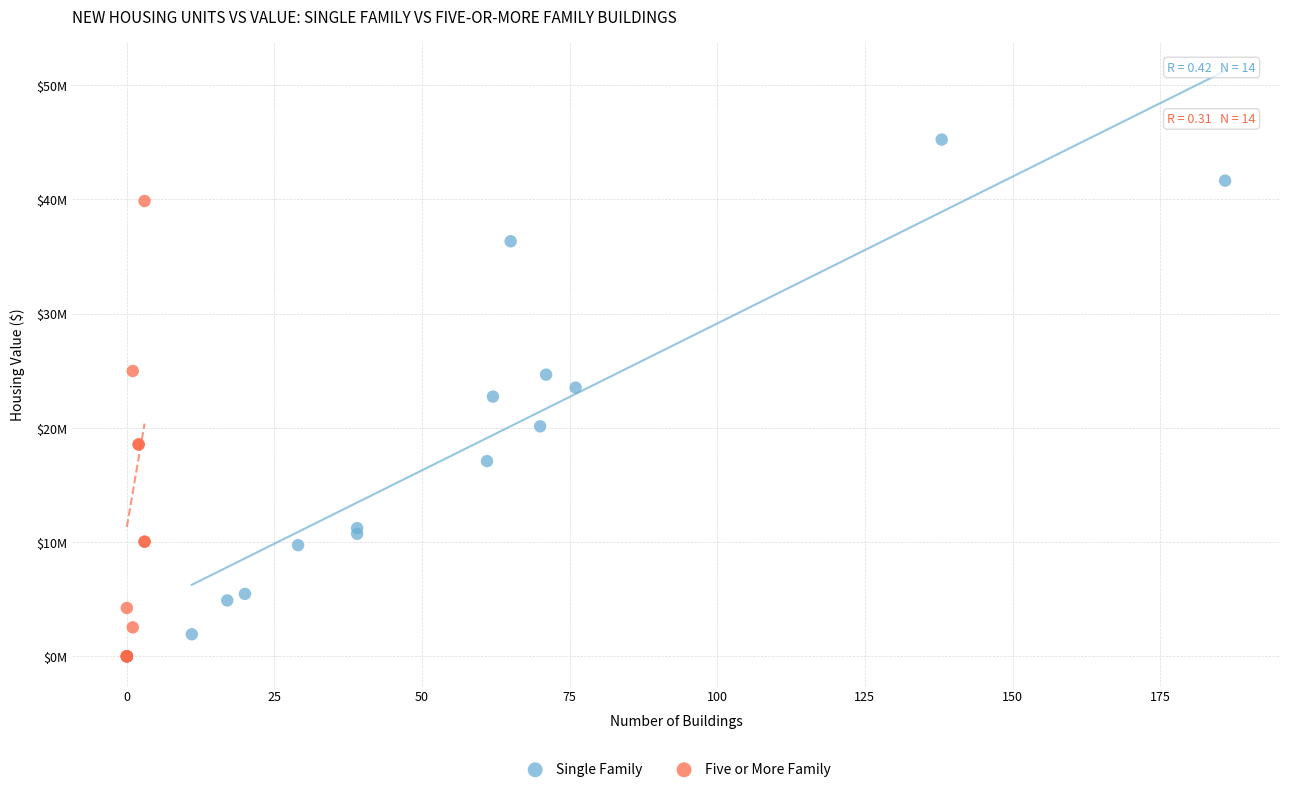

What are all the series names shown in the legend?

Single Family, Five or More Family